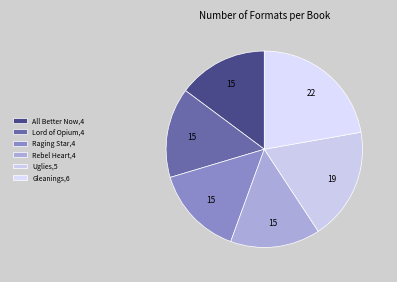

What is the total percentage of Raging Star and Uglies?

33.3%